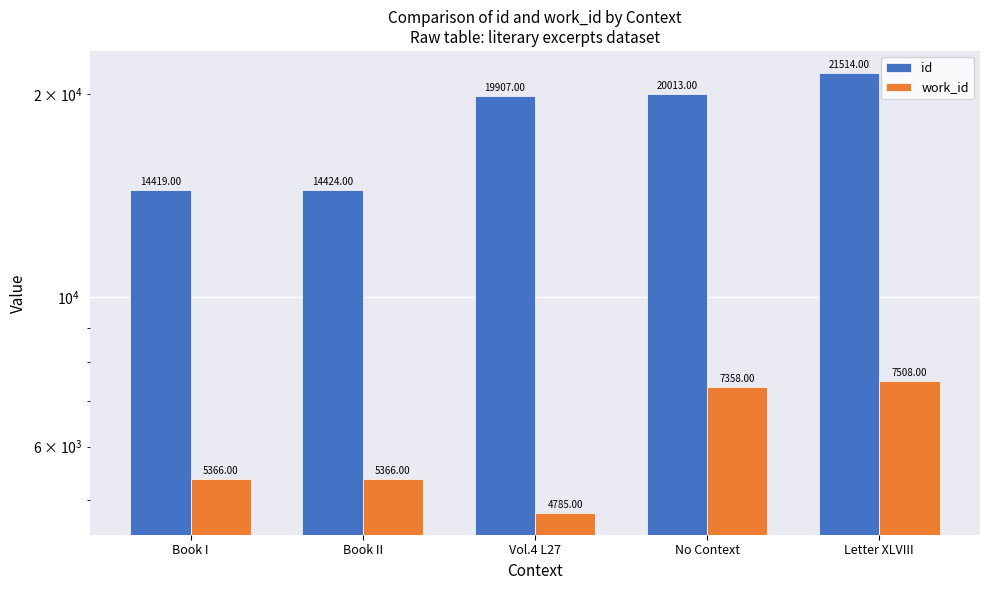

At how many categories does at least one series exceed 17415?

3